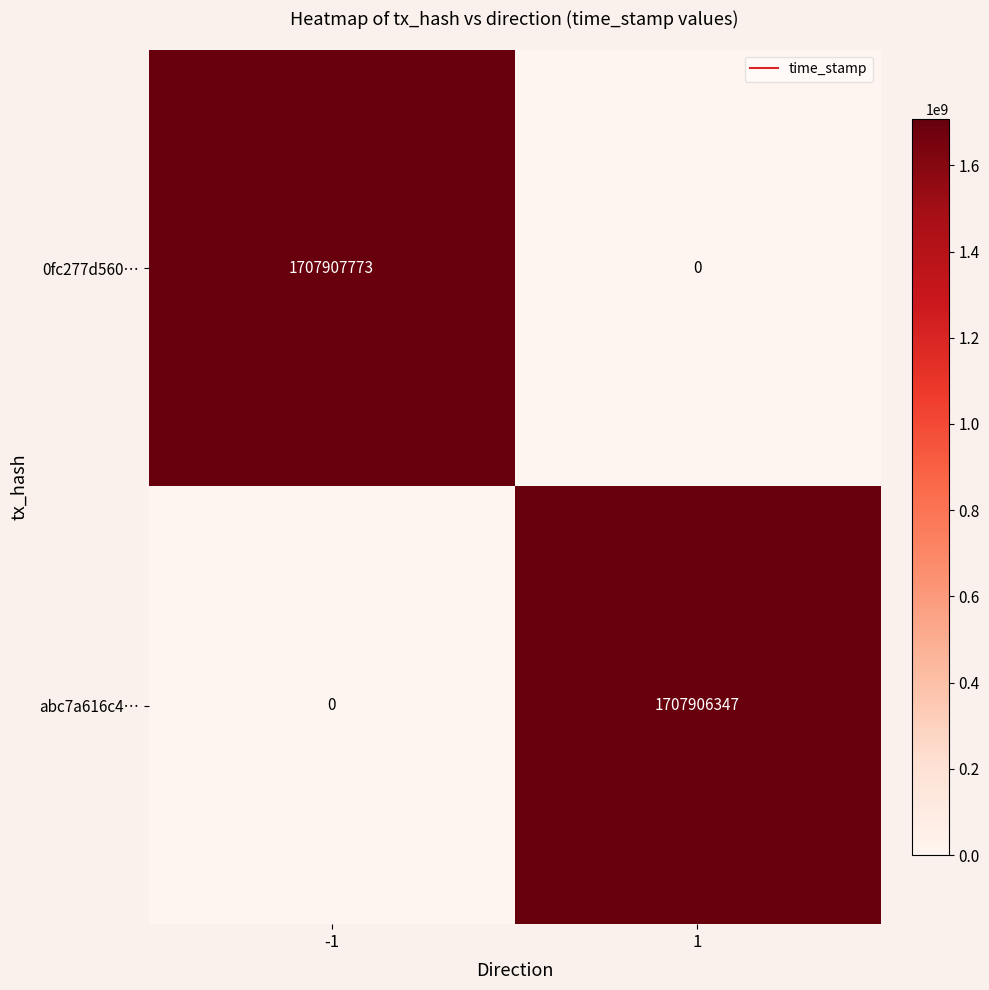

Reading right to left, list all the values displayed in this chart.

0fc277d560…: 1=0	-1=1707907773
abc7a616c4…: 1=1707906347	-1=0